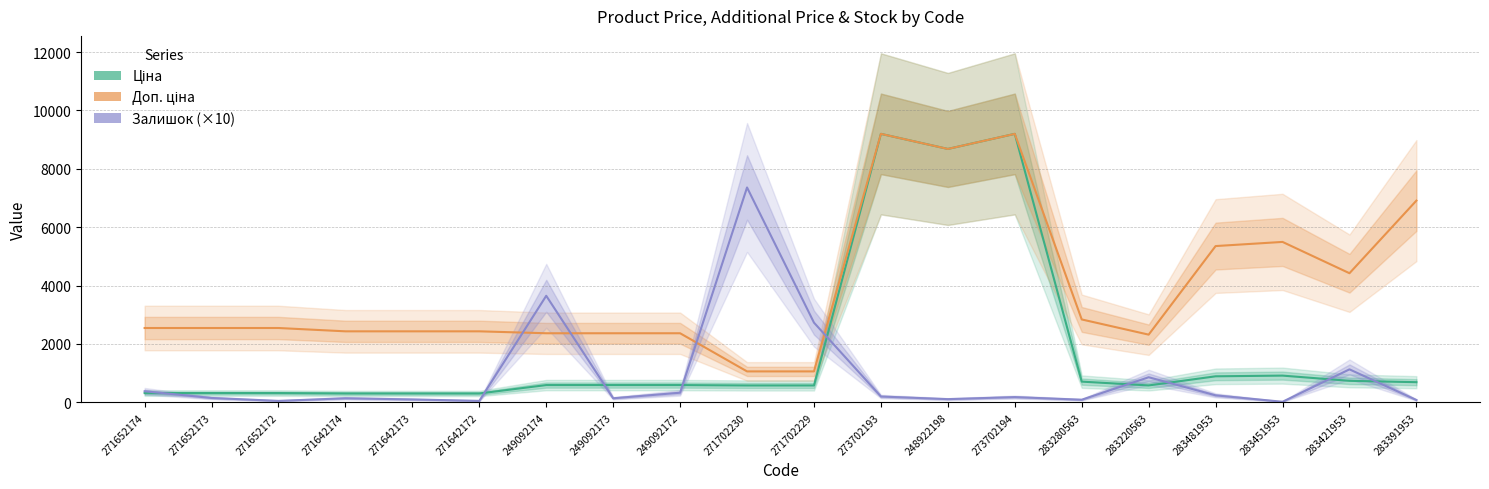

What value does the Доп. ціна series have at 271642174?

2432.8